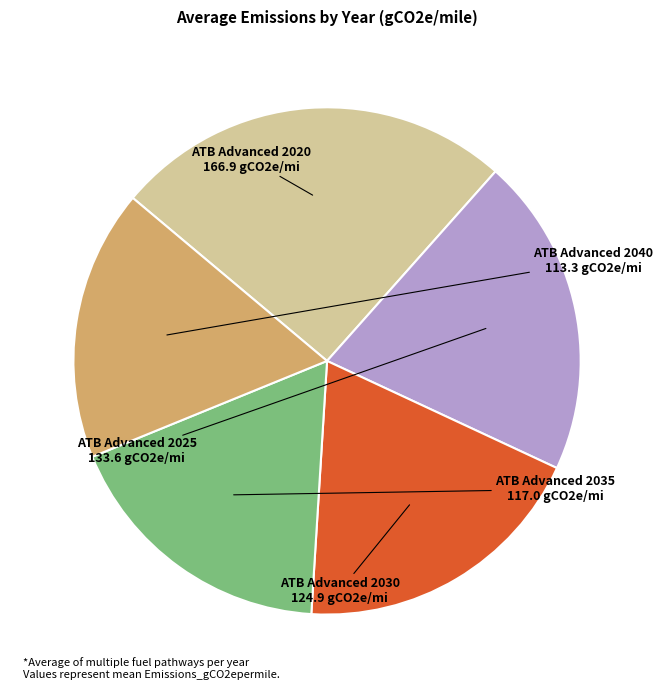

The ATB Advanced 2030 slice represents 19% of the pie. True or false?

True